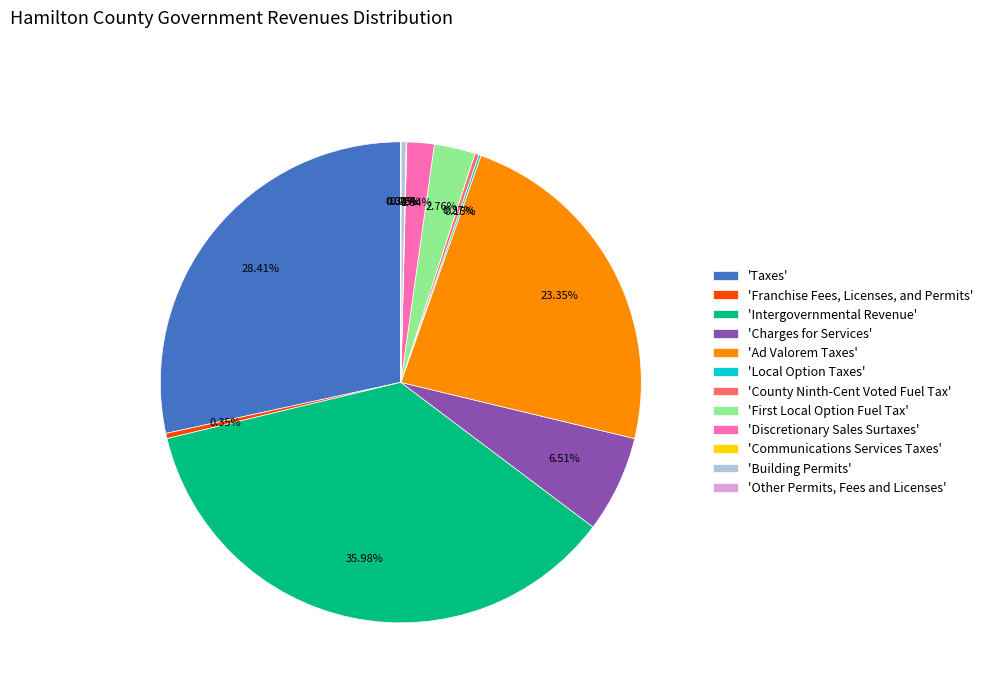

Which category has the biggest portion of the pie?

'Intergovernmental Revenue'